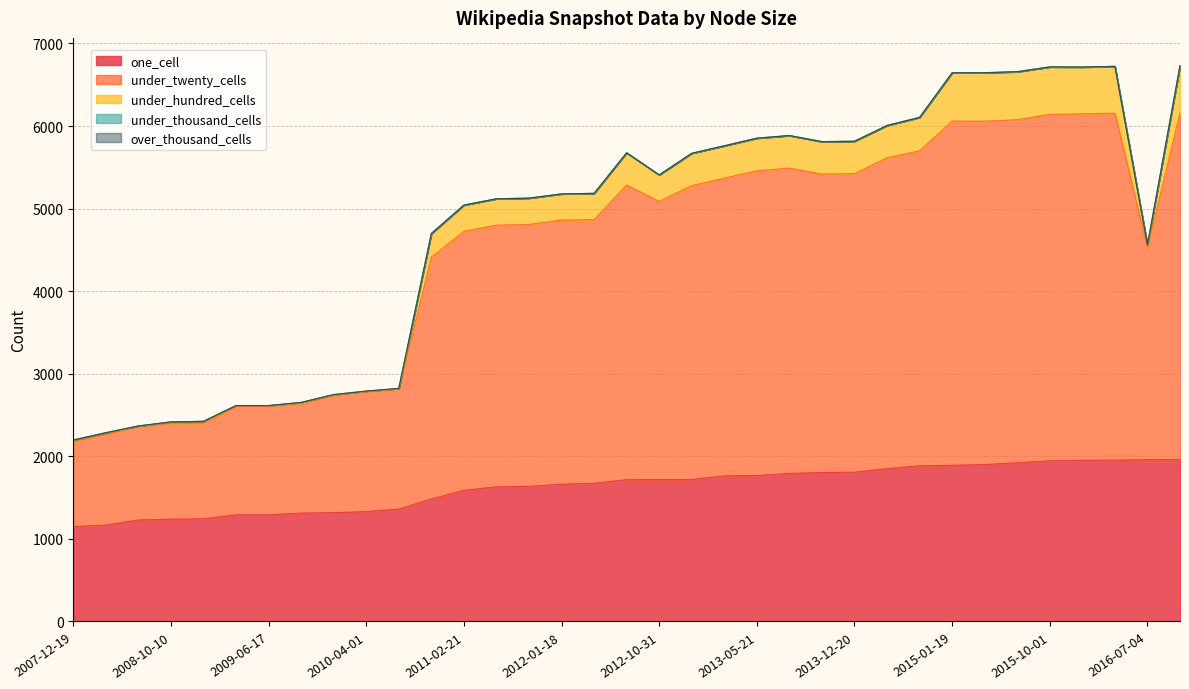

What is the value of the one_cell point at the 27th from the left?

1886